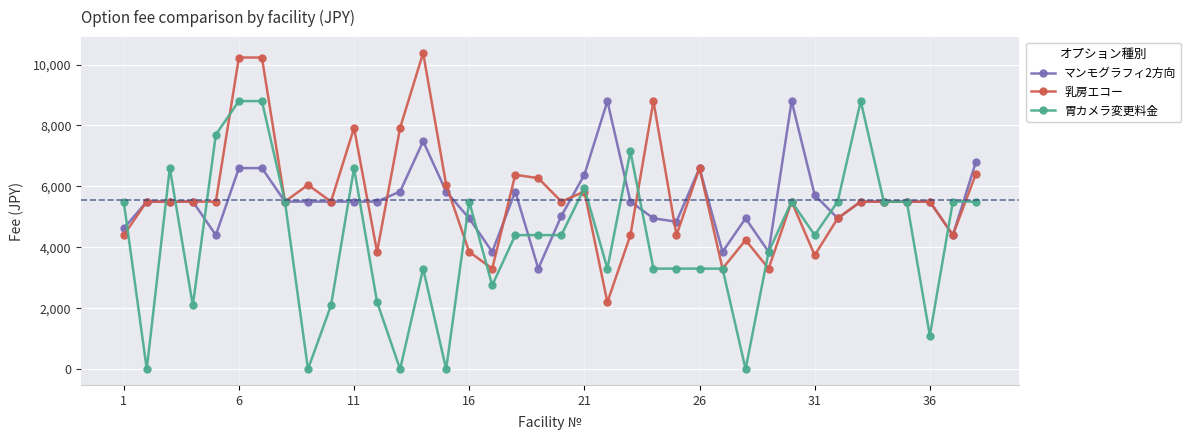

What is the maximum value for 乳房エコー?

10381